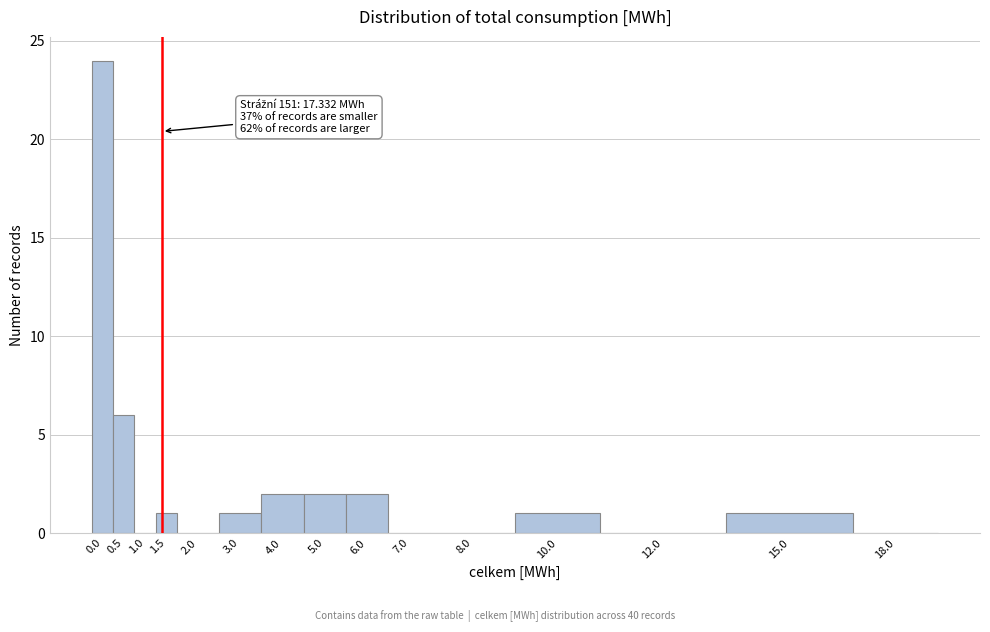

What is the sum of all values?

40